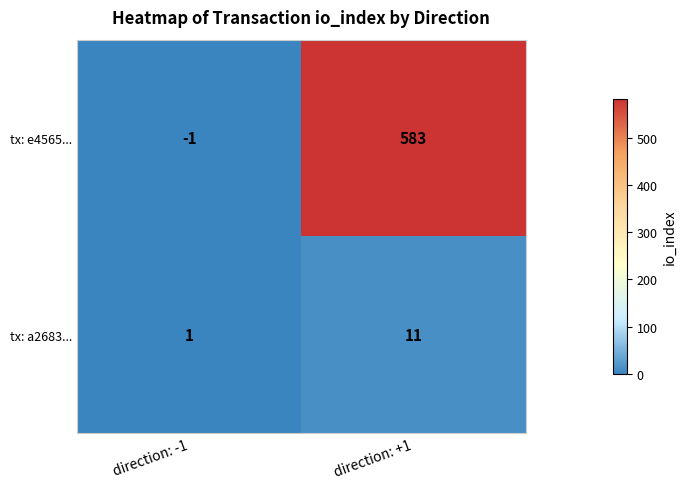

What is the difference between the tx: e4565... values at direction: -1 and direction: +1?

584